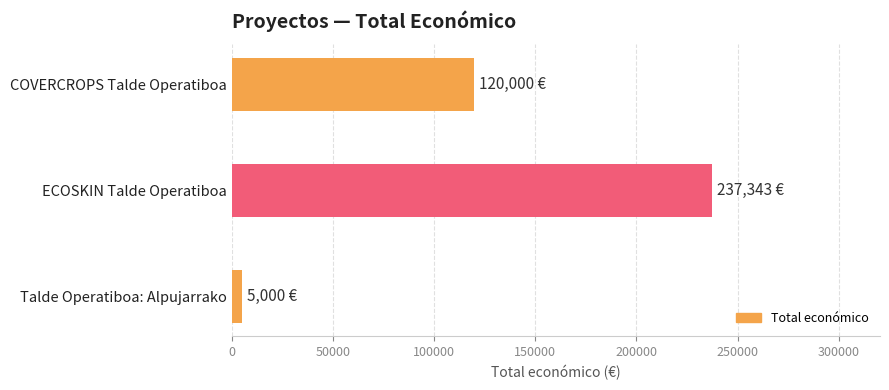

What is the label of the 3rd bar from the top?

Talde Operatiboa: Alpujarrako